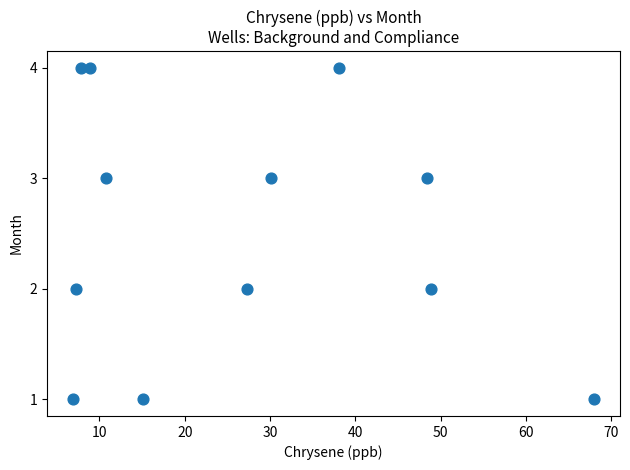

What is the range of Y values (max minus min)?

3